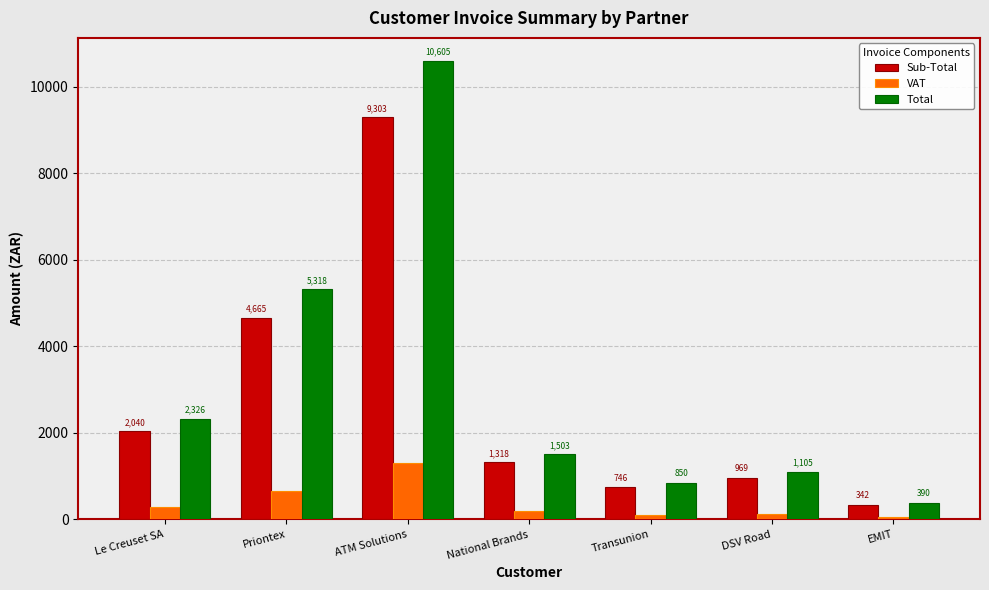

What is the minimum value shown in the chart?

47.9